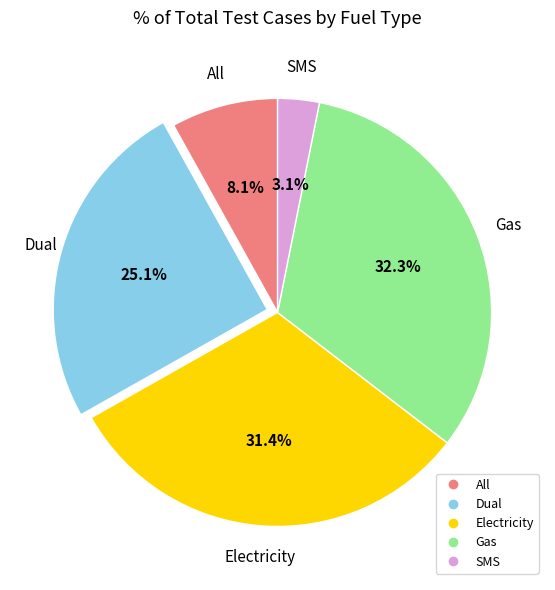

Between All and Dual, which is larger?

Dual